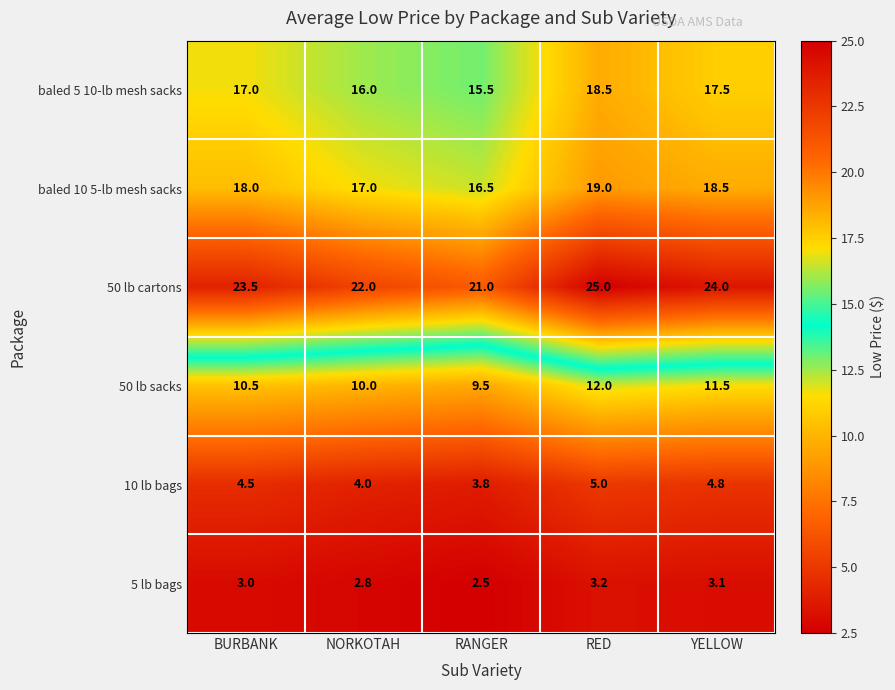

How many categories are shown in the chart?

5